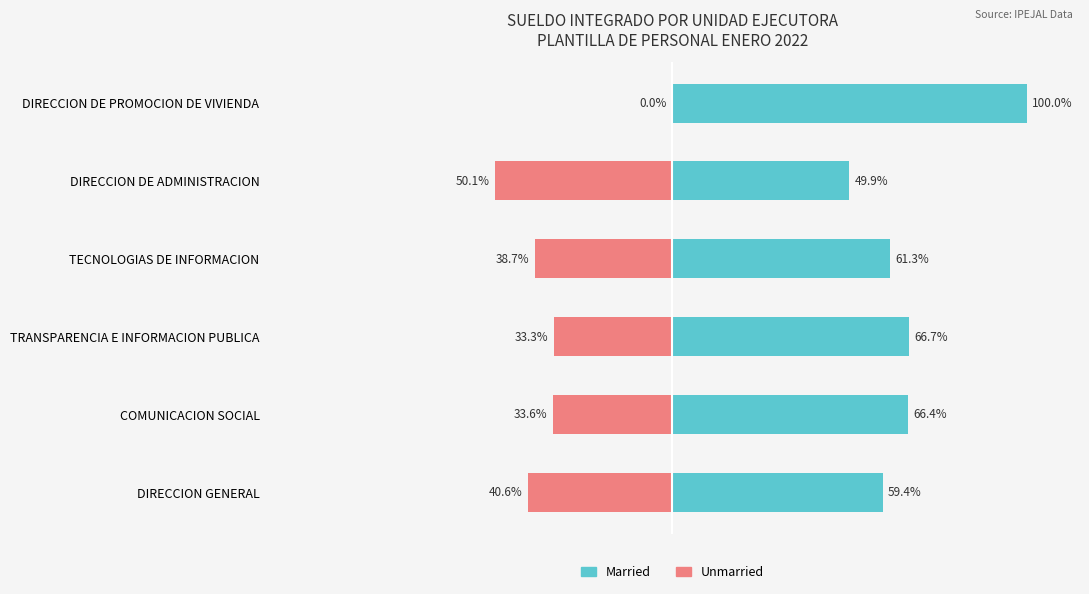

What is the maximum value for Married?

100.0